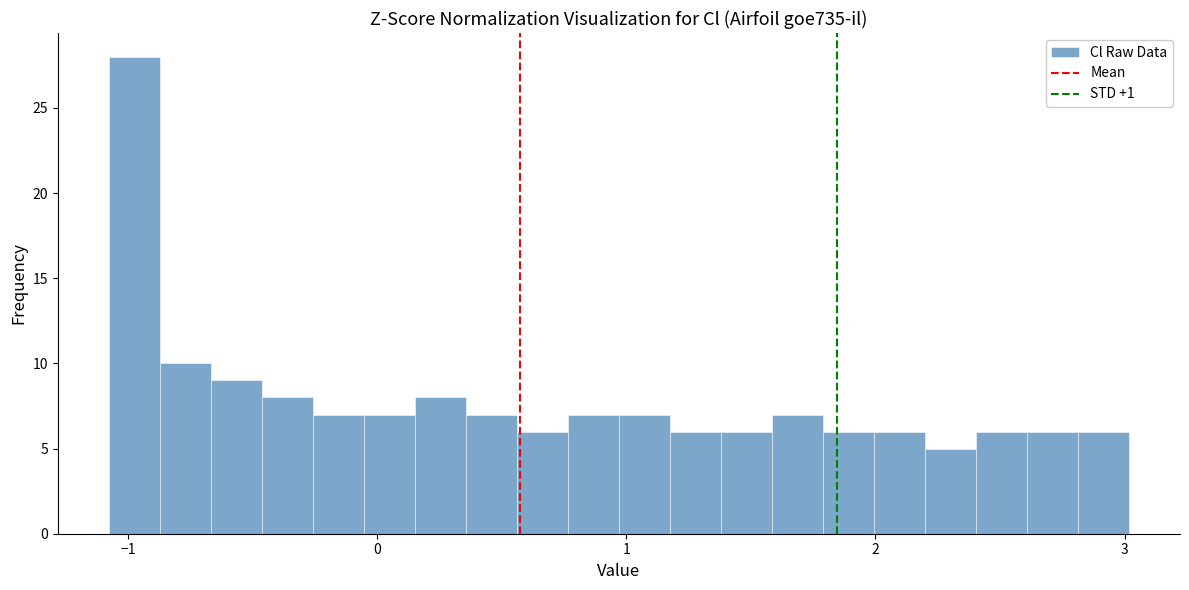

Read against the x-axis, roughly where is the centre of the tallest bar?

-1.0